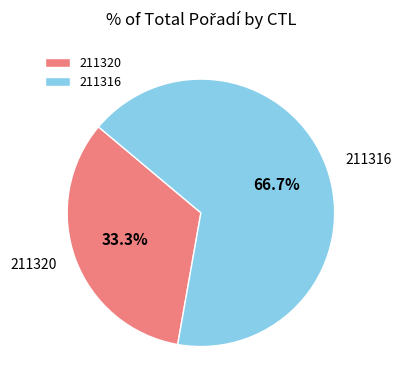

Does any single category account for the majority?

Yes